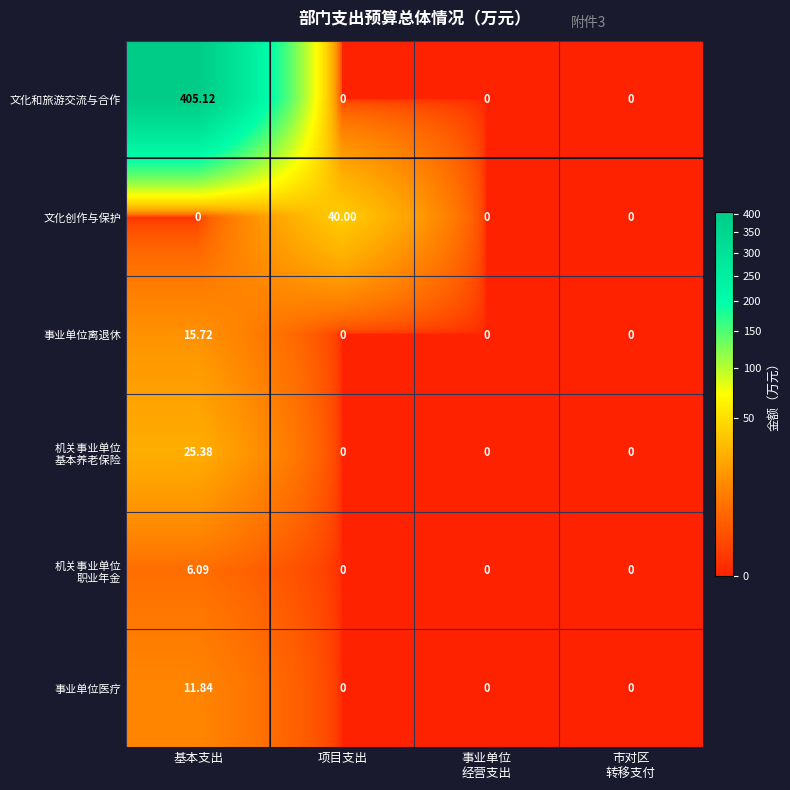

Is the value of 文化和旅游交流与合作 at 项目支出 greater than the value of 事业单位离退休 at 基本支出?

No